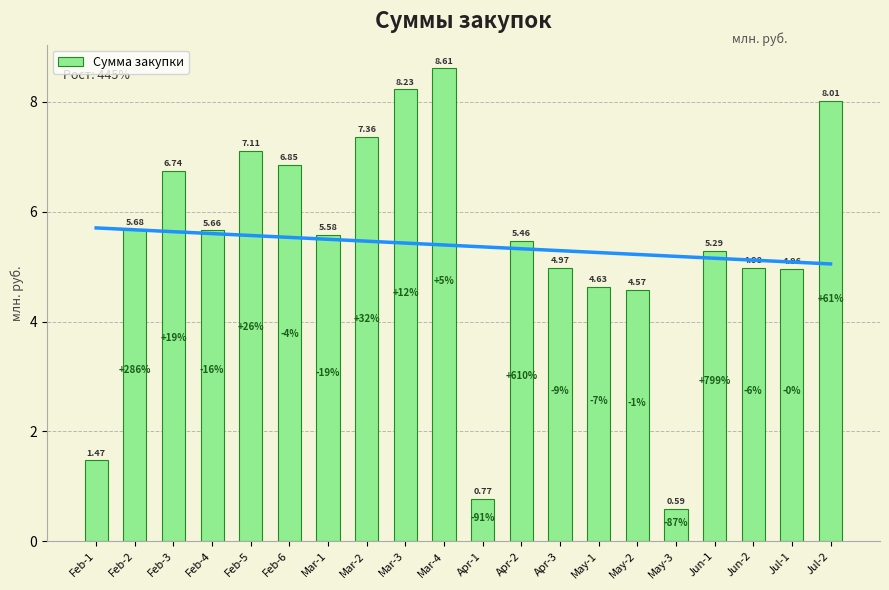

Reading left to right, transcribe all the data shown in this chart.

1.5	5.7	6.7	5.7	7.1	6.9	5.6	7.4	8.2	8.6	0.8	5.5	5.0	4.6	4.6	0.6	5.3	5.0	5.0	8.0